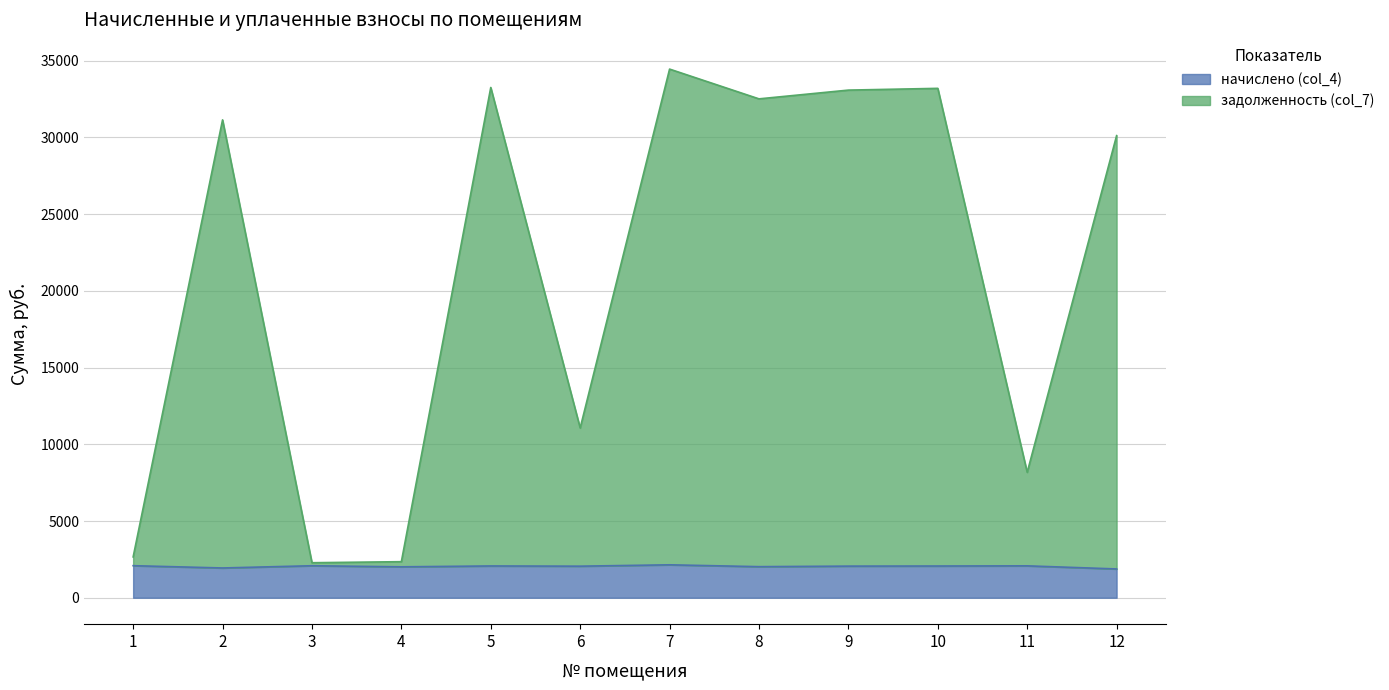

The начислено (col_4) series shows 1059.0 at 6. True or false?

False